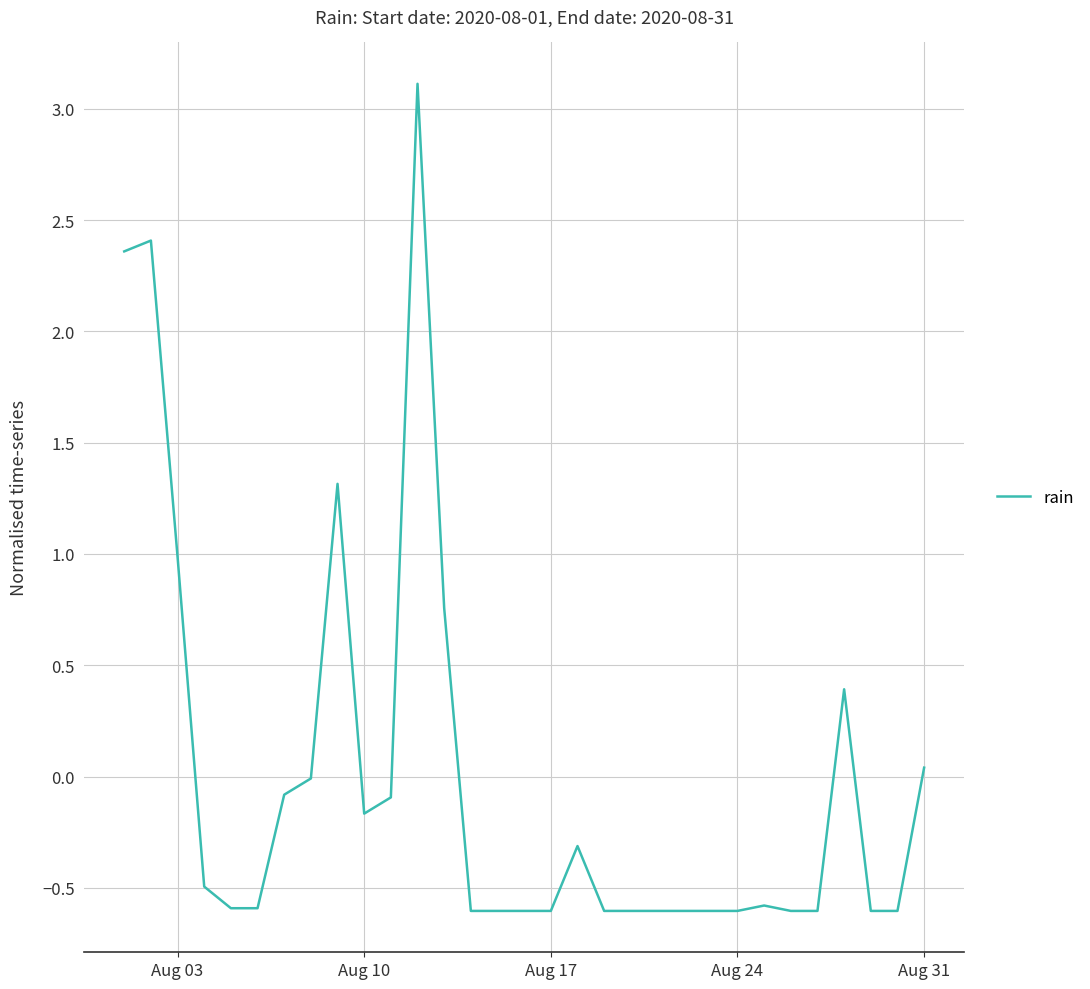

What is the greatest value displayed?

3.1